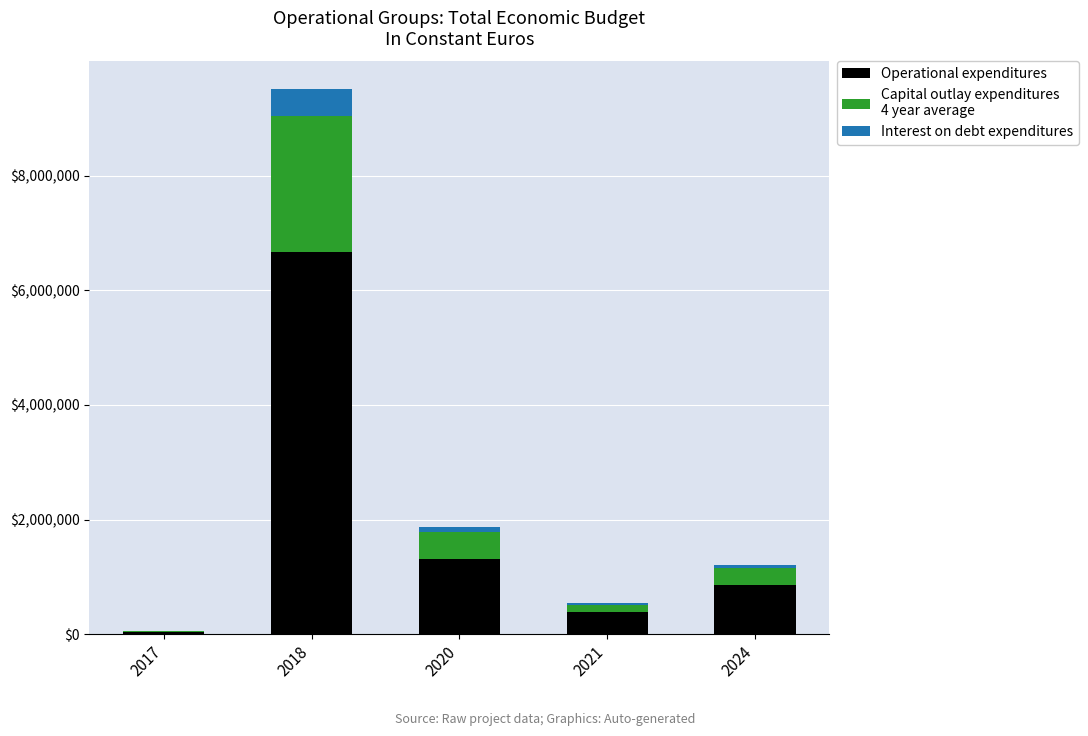

Reading right to left, list the values for the Operational expenditures series.

2024=850616.9	2021=380355.5	2020=1314005.0	2018=6661519.2	2017=40572.0